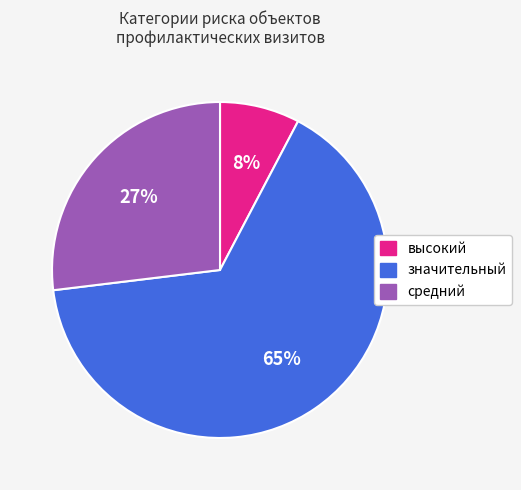

To the nearest percent, what is the difference between the значительный and средний slice percentages?

38%